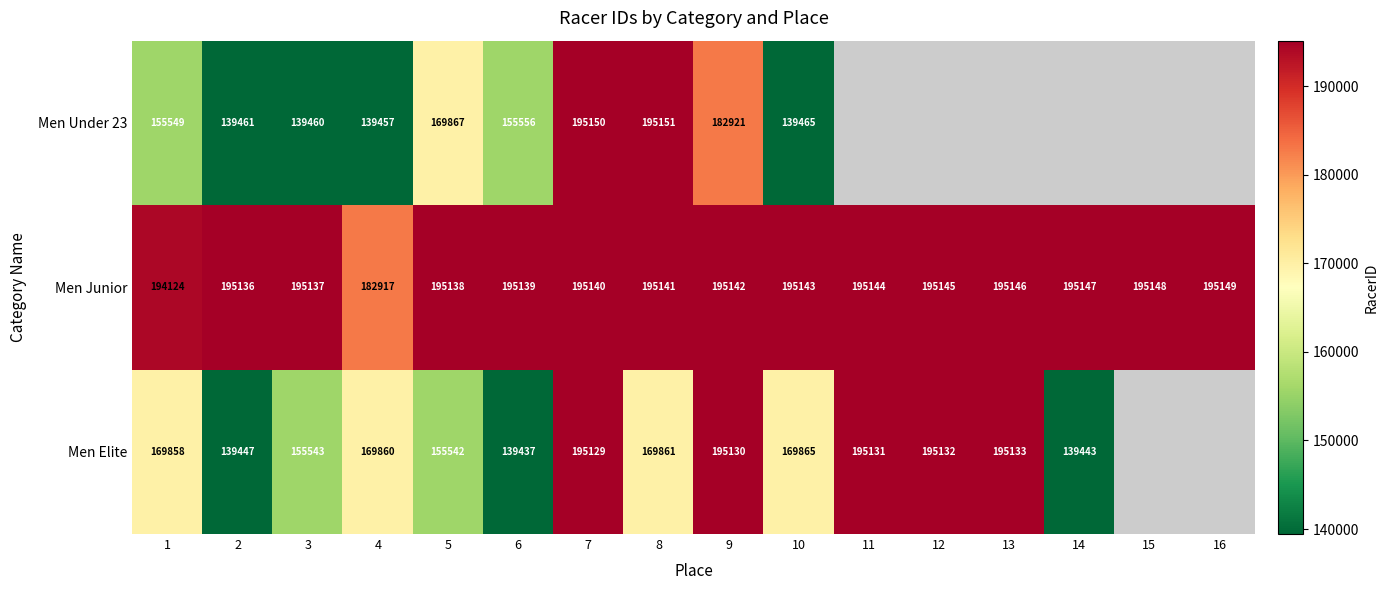

What is the smallest value displayed?

139437.0